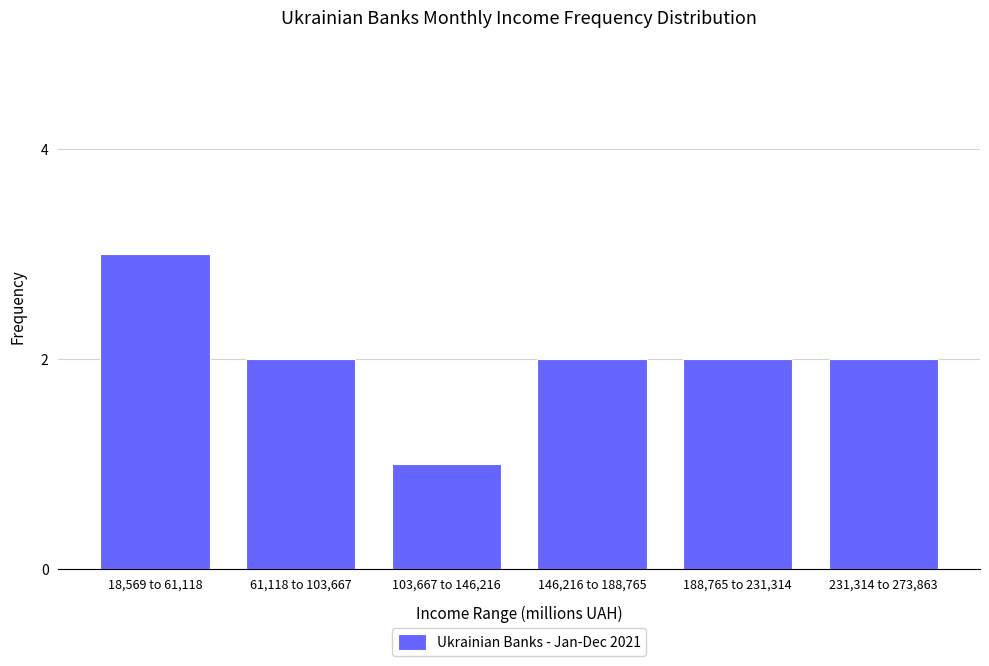

Reading left to right, what are all the values shown in this chart?

3	2	1	2	2	2